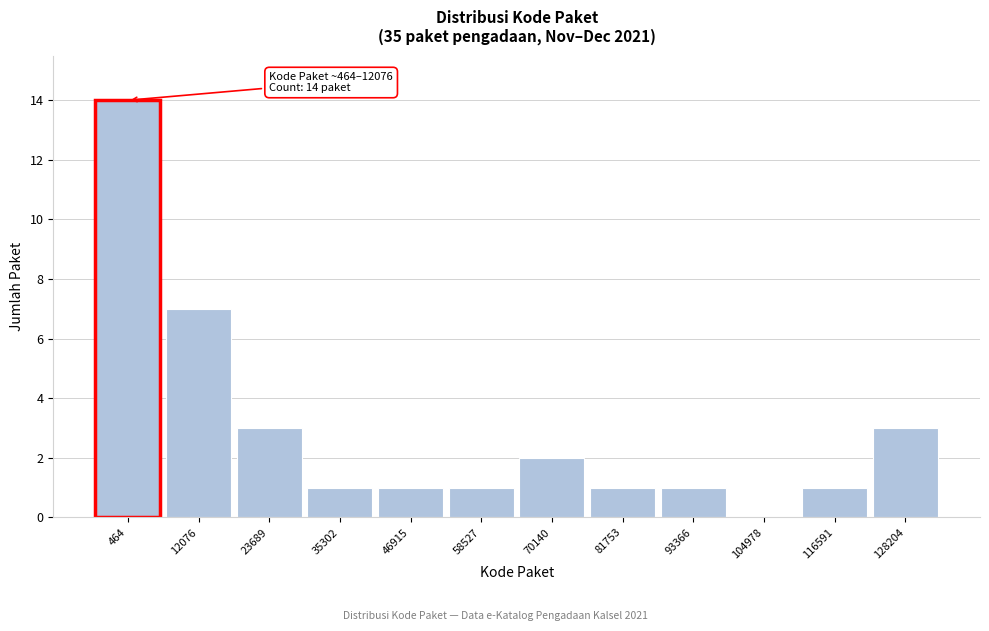

Reading left to right, transcribe all the data shown in this chart.

464=14	12076=7	23689=3	35302=1	46915=1	58527=1	70140=2	81753=1	93366=1	104978=0	116591=1	128204=3